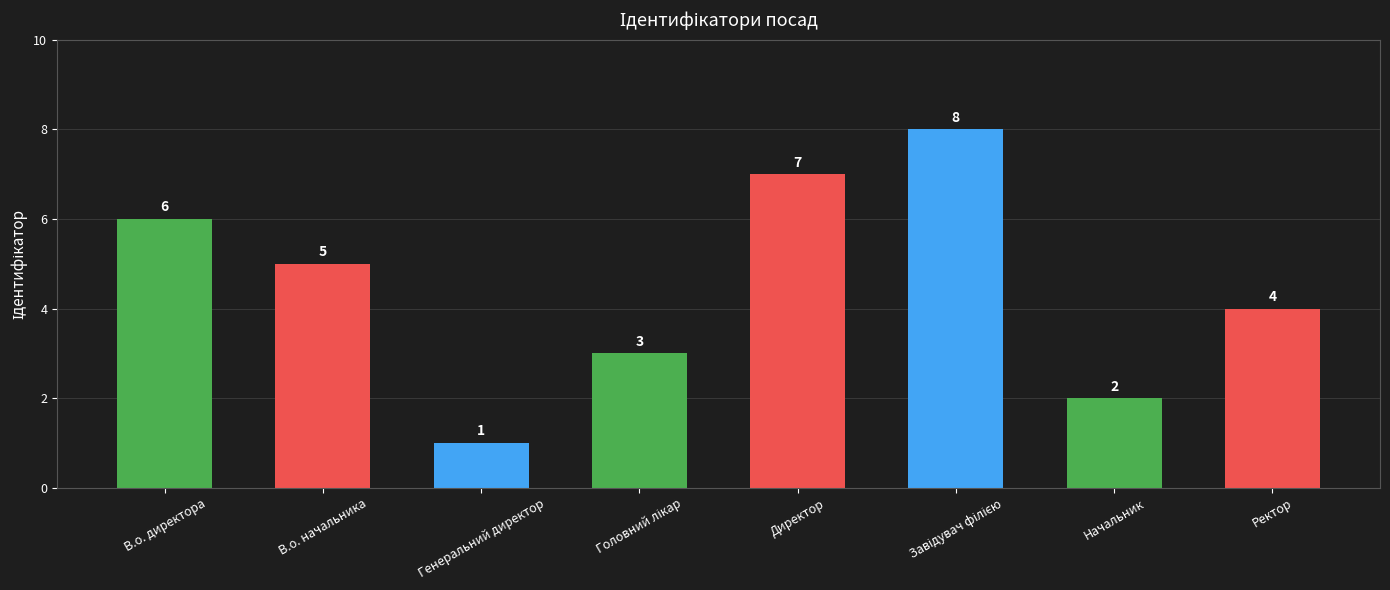

The value at Ректор is 4. True or false?

True